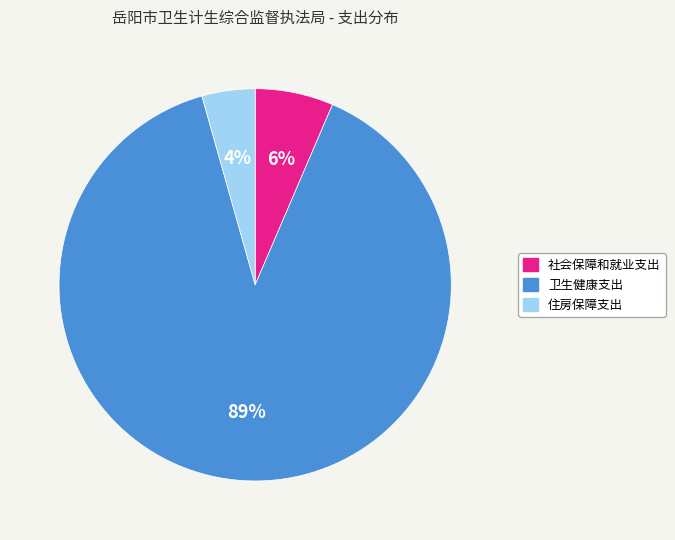

Is the sum of 社会保障和就业支出 and 卫生健康支出 greater than half?

Yes